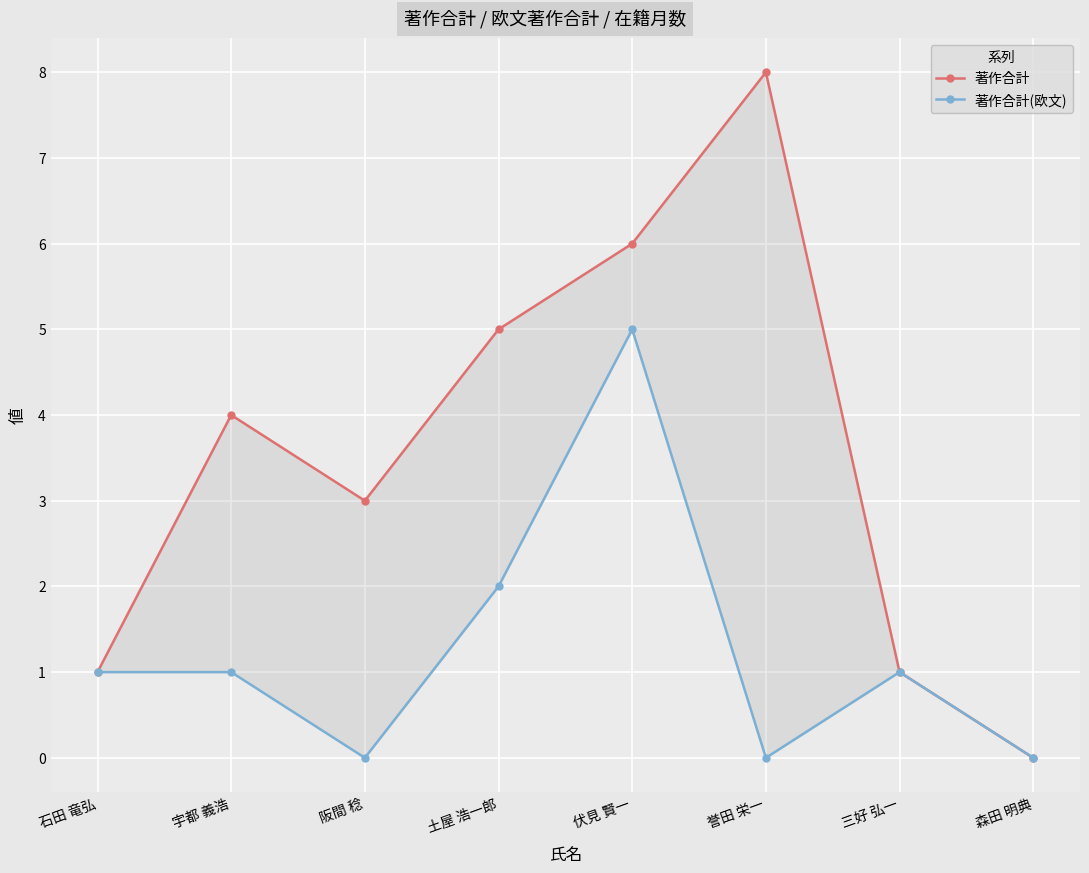

At which category does the chart reach its peak across all series?

誉田 栄一